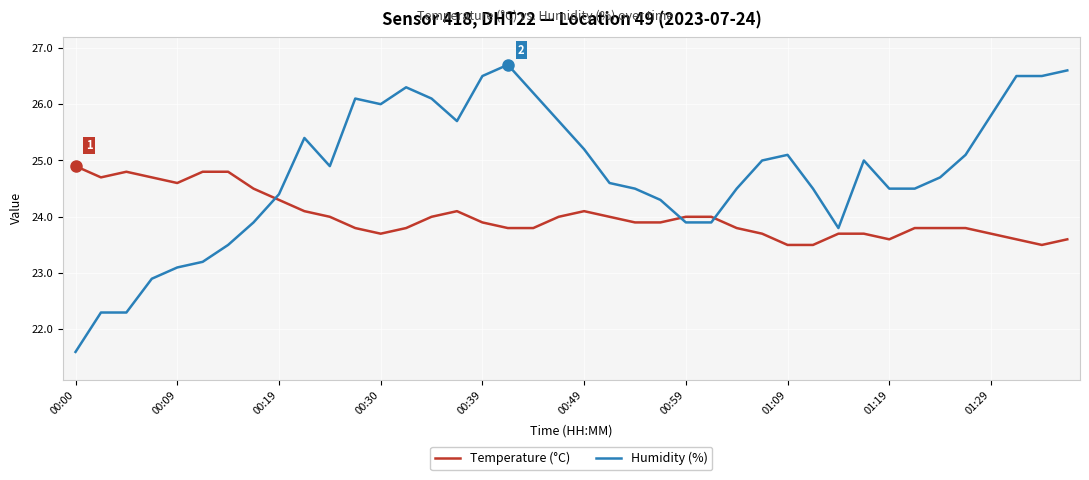

What is the difference between the second highest and second lowest values in the Humidity (%) series?

4.3